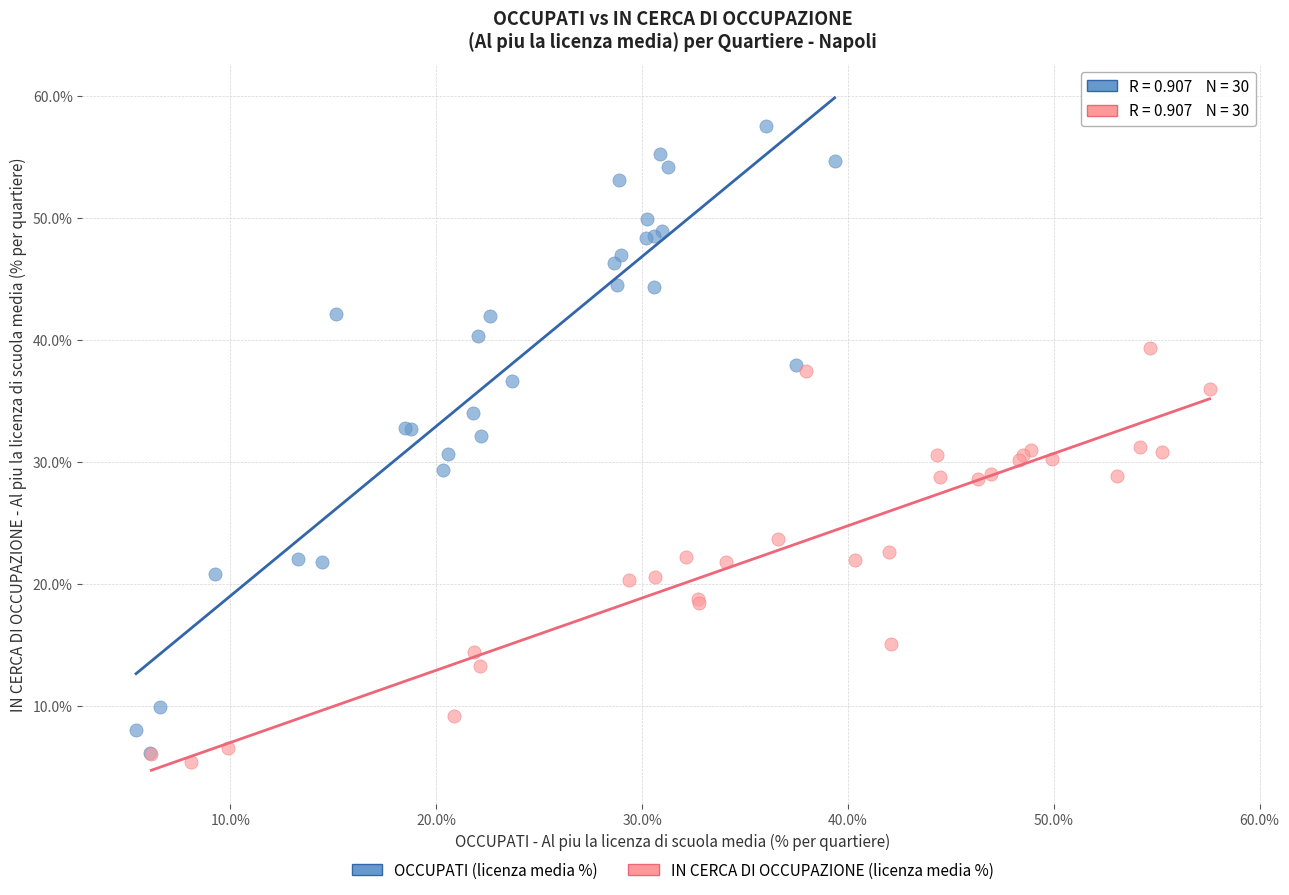

Which series reaches the maximum Y coordinate?

OCCUPATI (licenza media %)